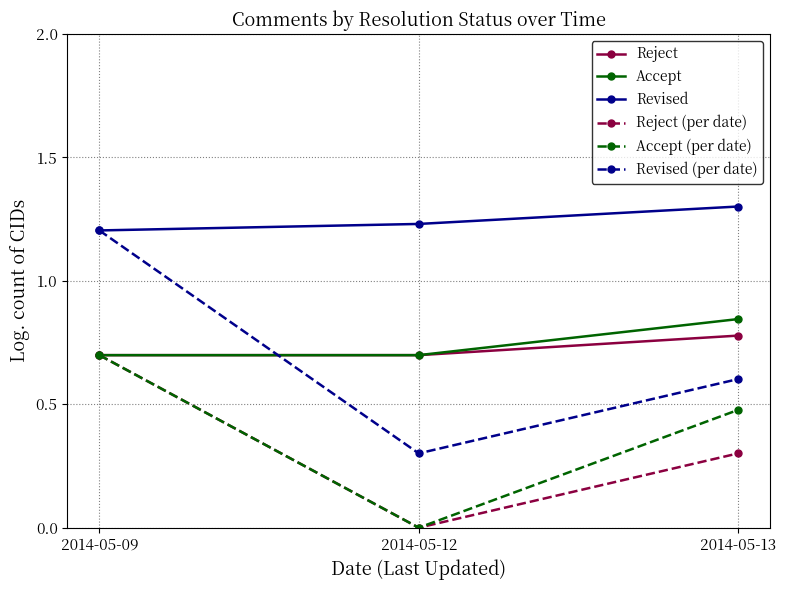

What is the total value across all series at 2014-05-12?

2.9